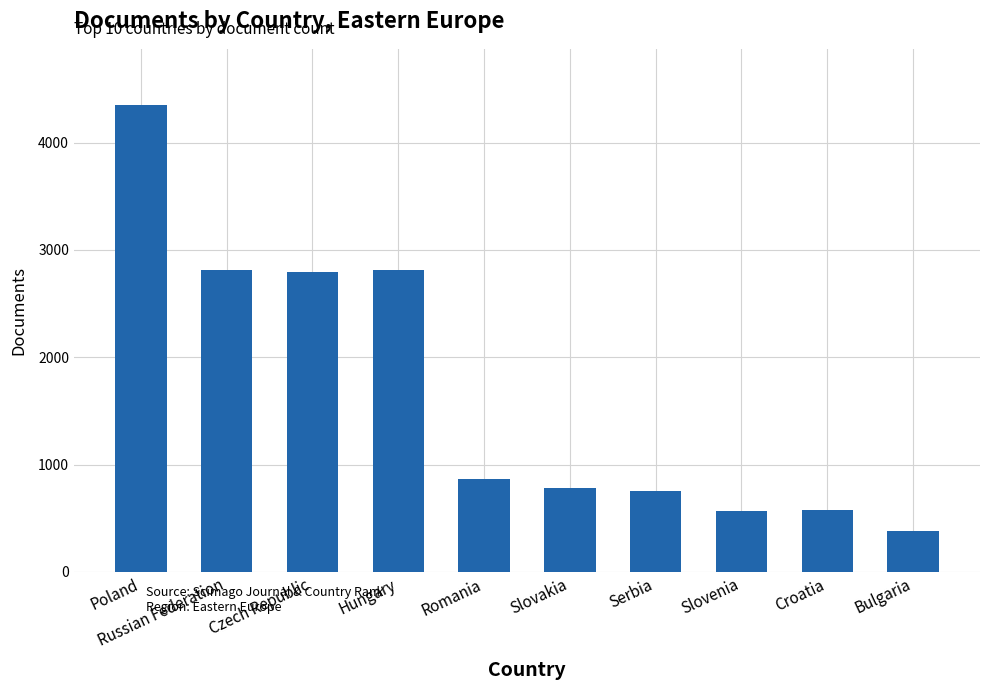

What is the value of the 4th bar from the left?

2810